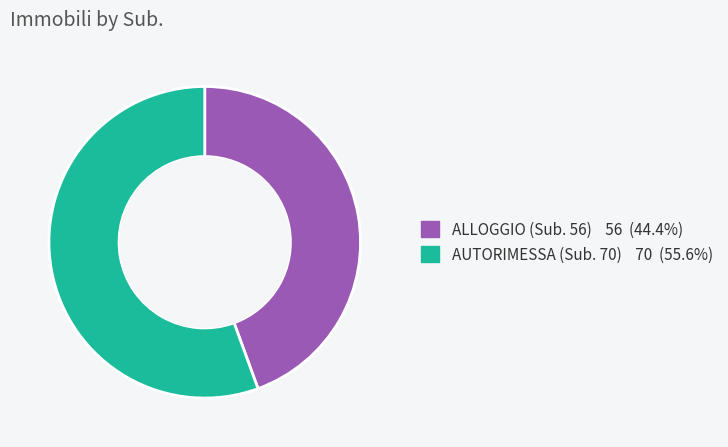

Does ALLOGGIO (Sub. 56) account for over 50% of the chart?

No